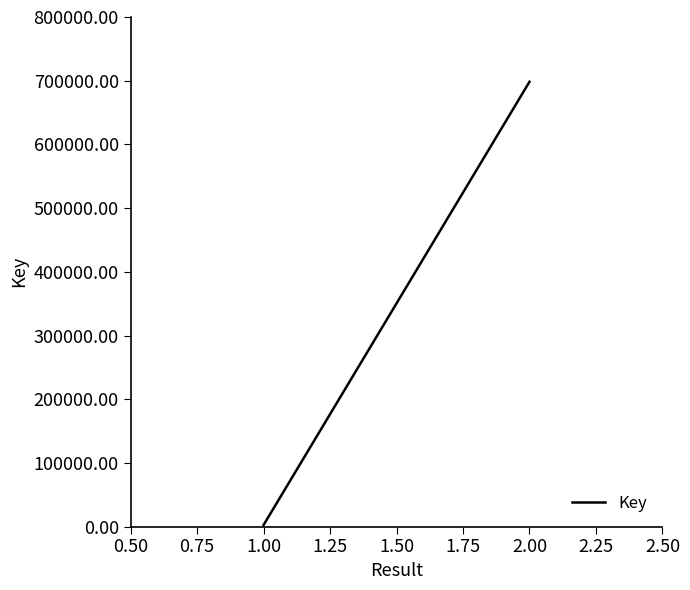

Is this an area chart (filled region under the line)?

No